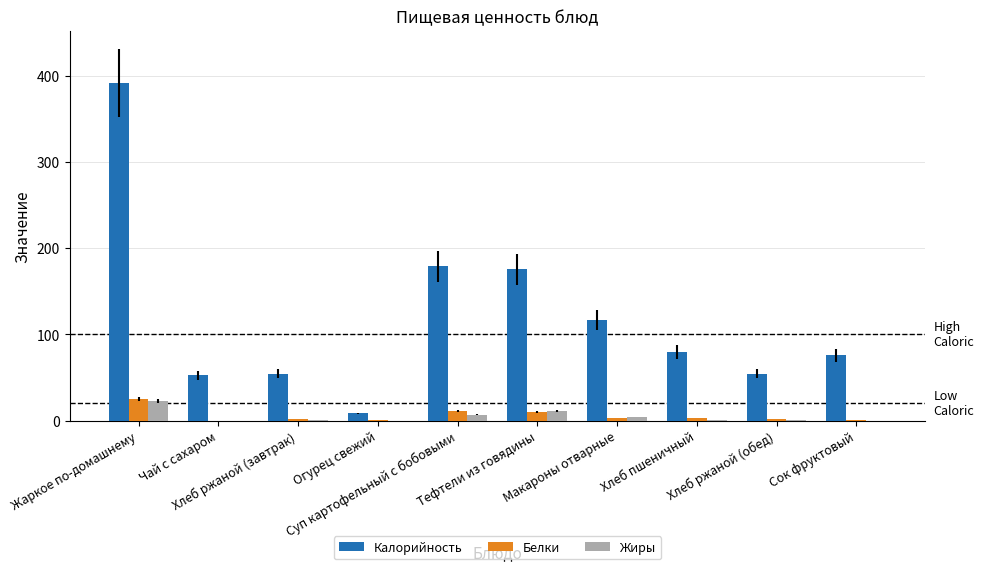

What is the highest value of the Белки series?

24.8